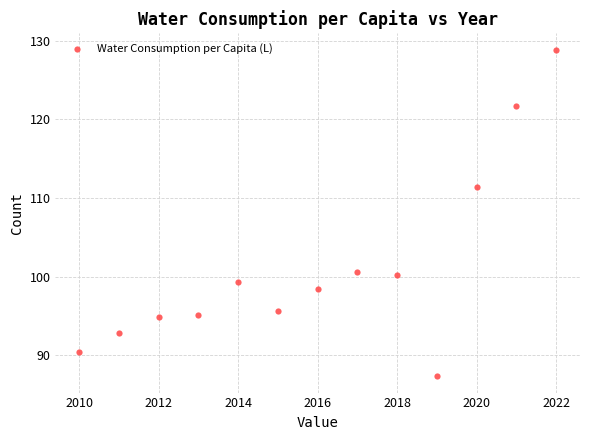

What is the range of X values (max minus min)?

12.0